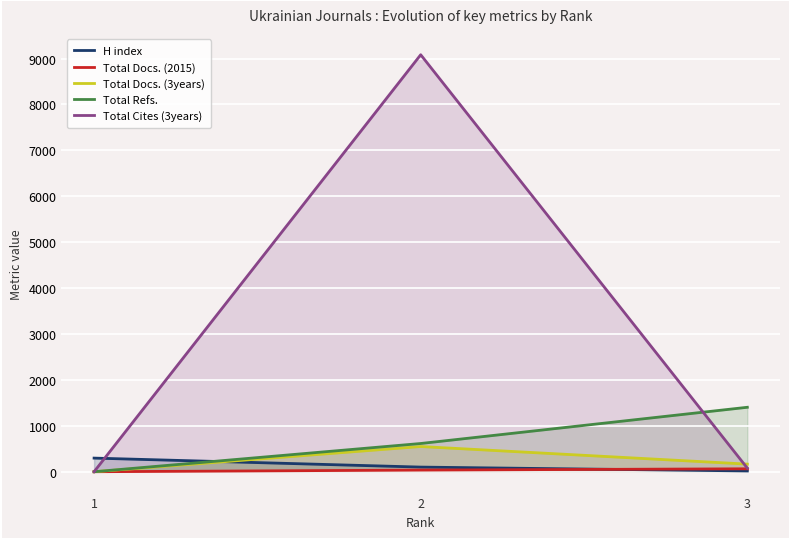

List the labels in order of Total Docs. (3years) value, largest first.

2, 3, 1